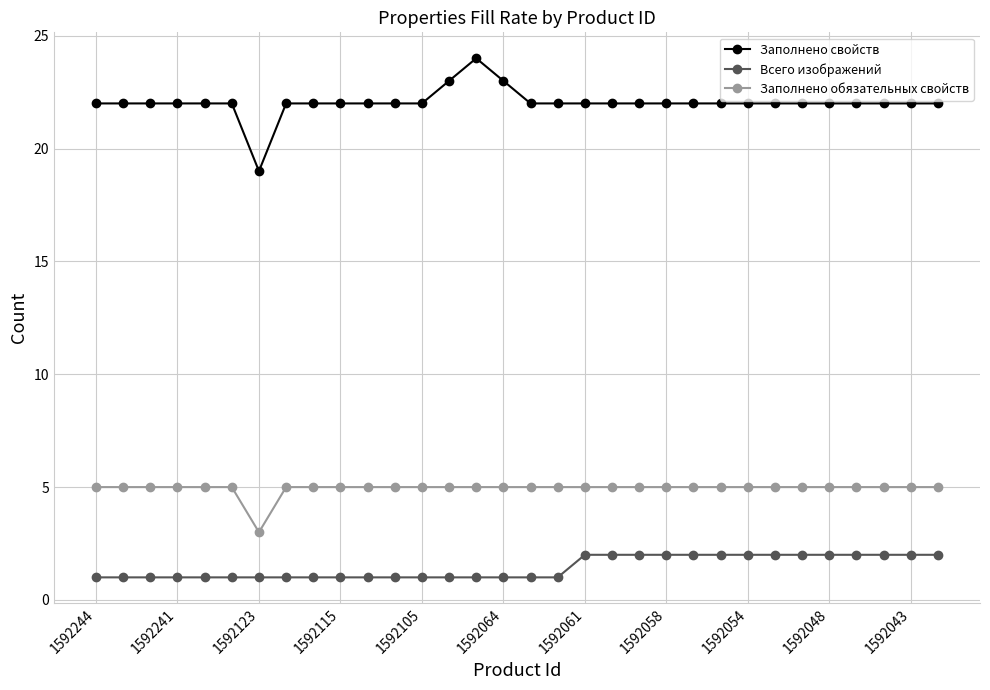

What is the value of the Заполнено обязательных свойств point at the 8th from the left?

5